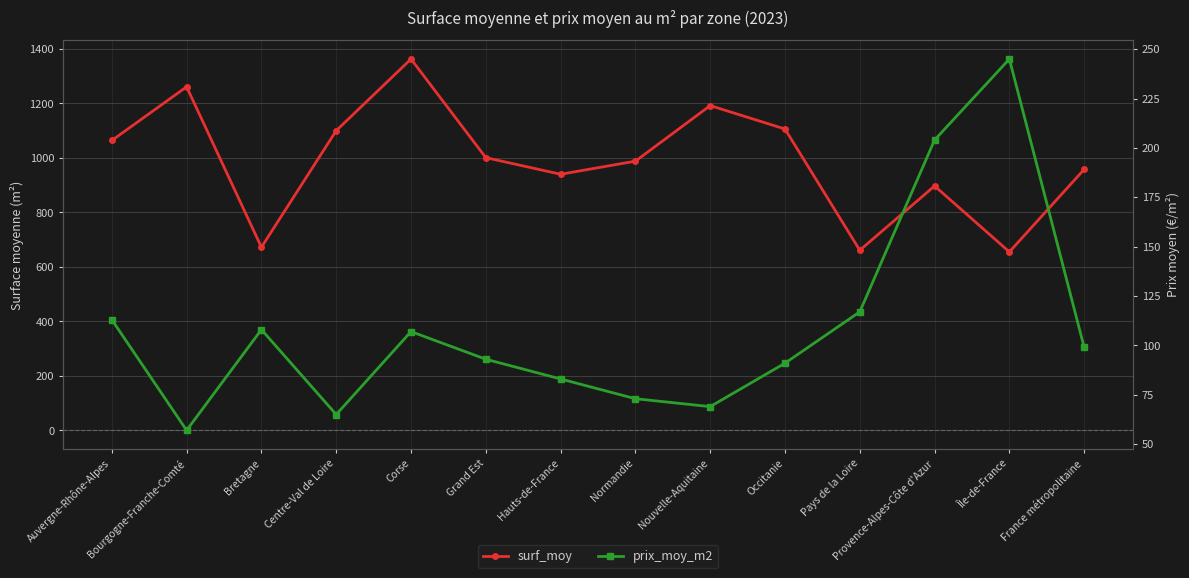

Which series has the widest spread of values?

surf_moy